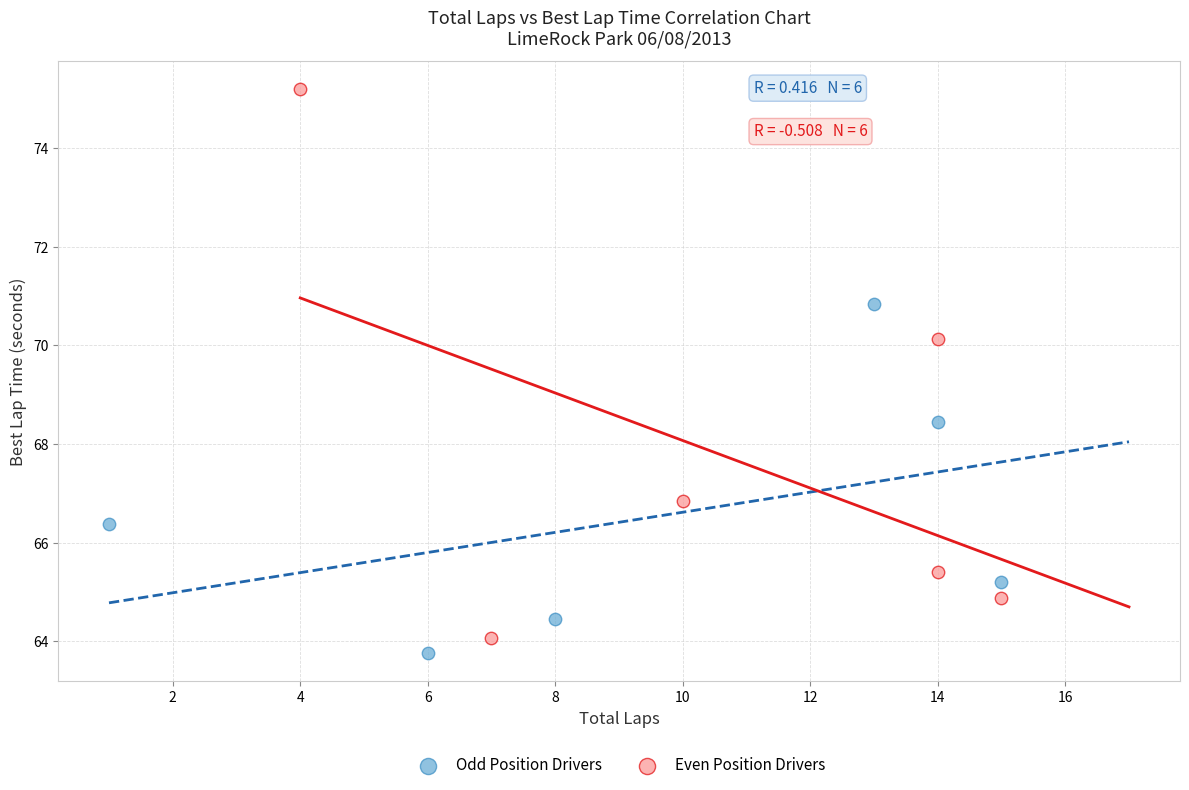

Which series reaches the maximum Y coordinate?

Even Position Drivers